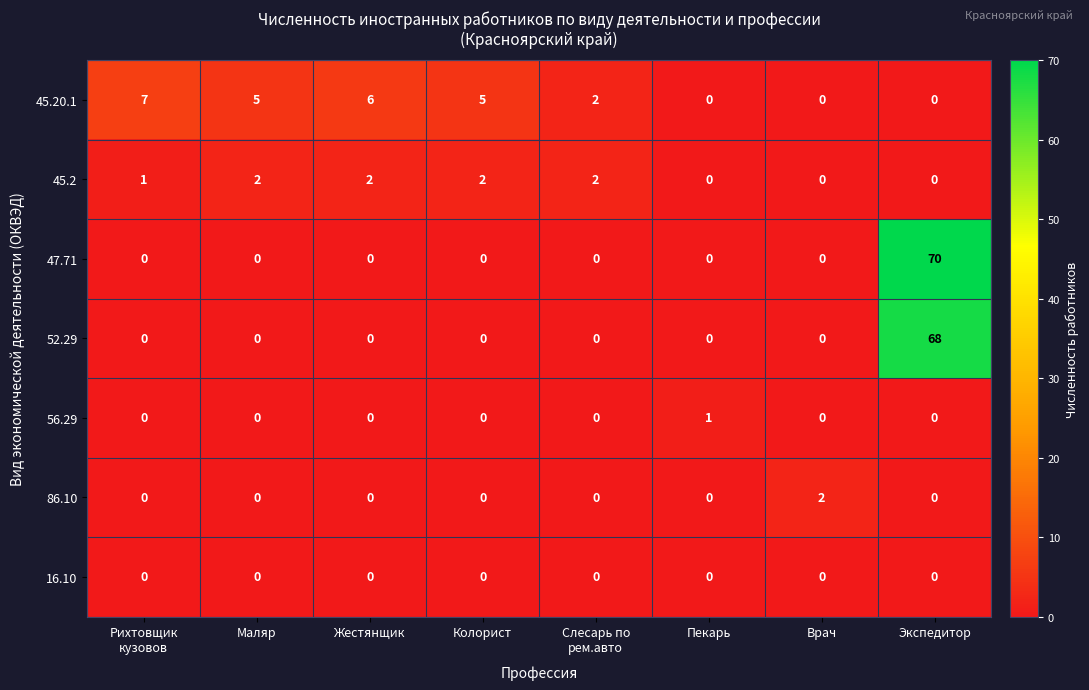

How many positive values does the 45.2 series have?

5